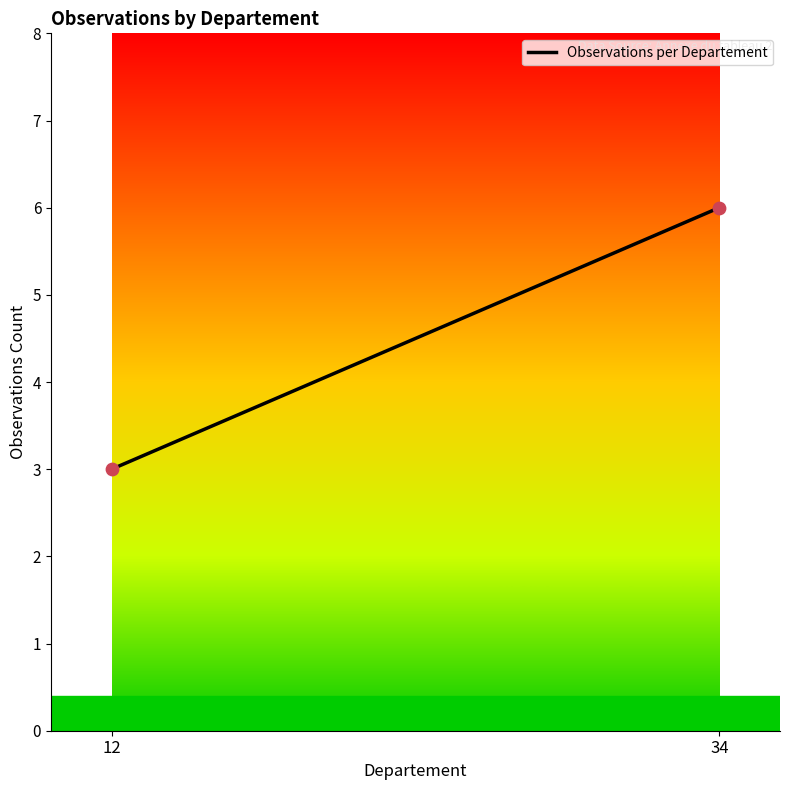

What is the change in value from 12 to 34?

+3